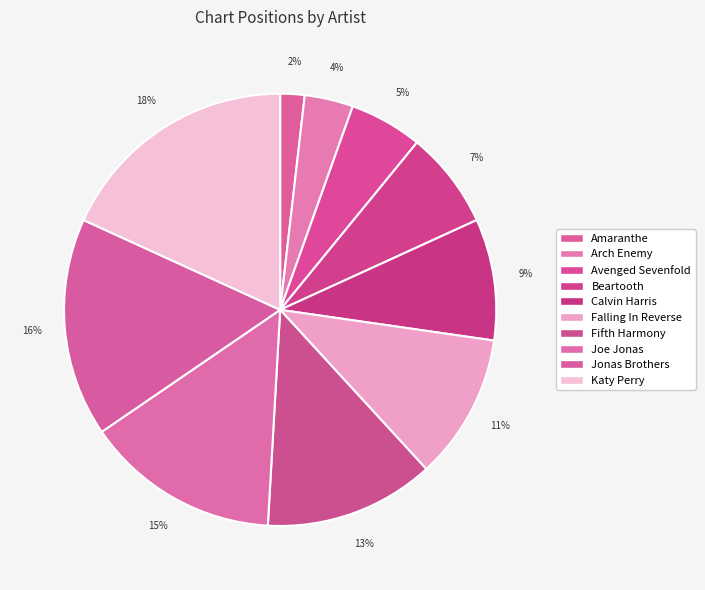

Combined, what portion of the pie is Falling In Reverse and Joe Jonas?

25.5%